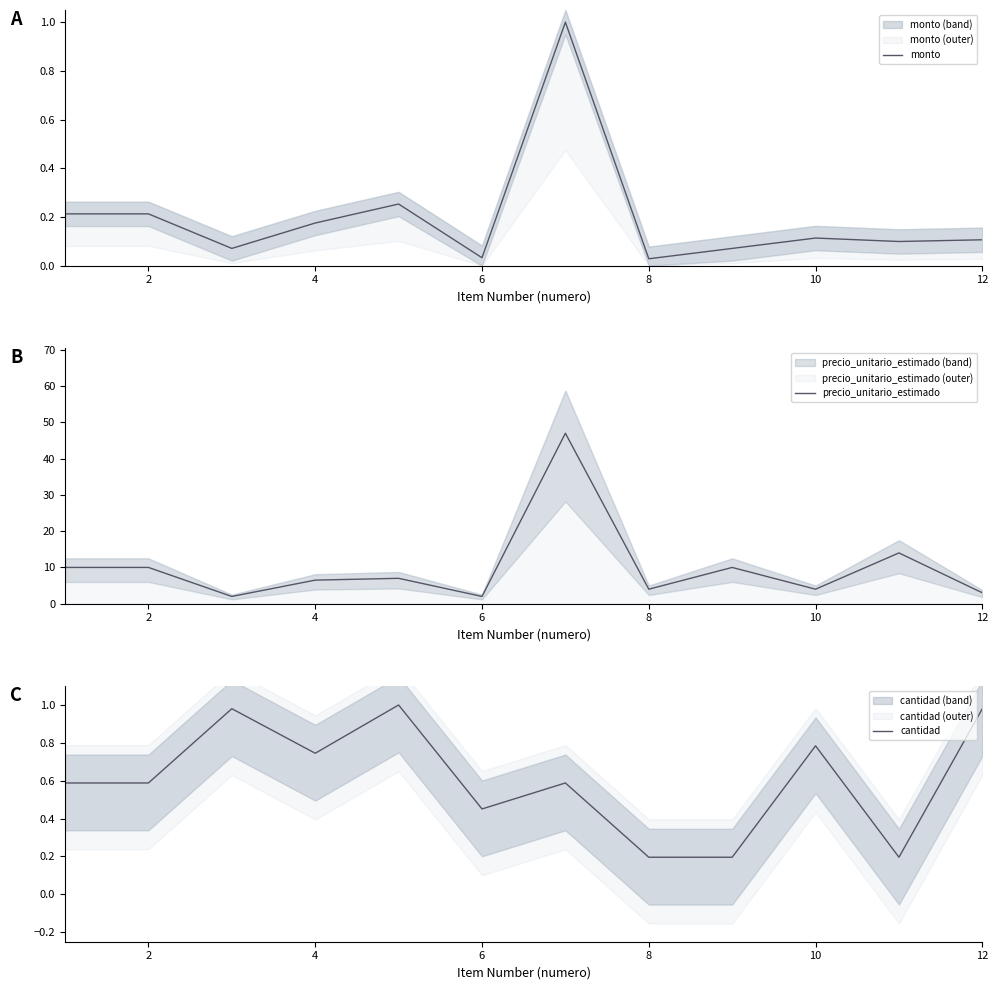

What is the spread (max minus min) of values at 10?

2.0